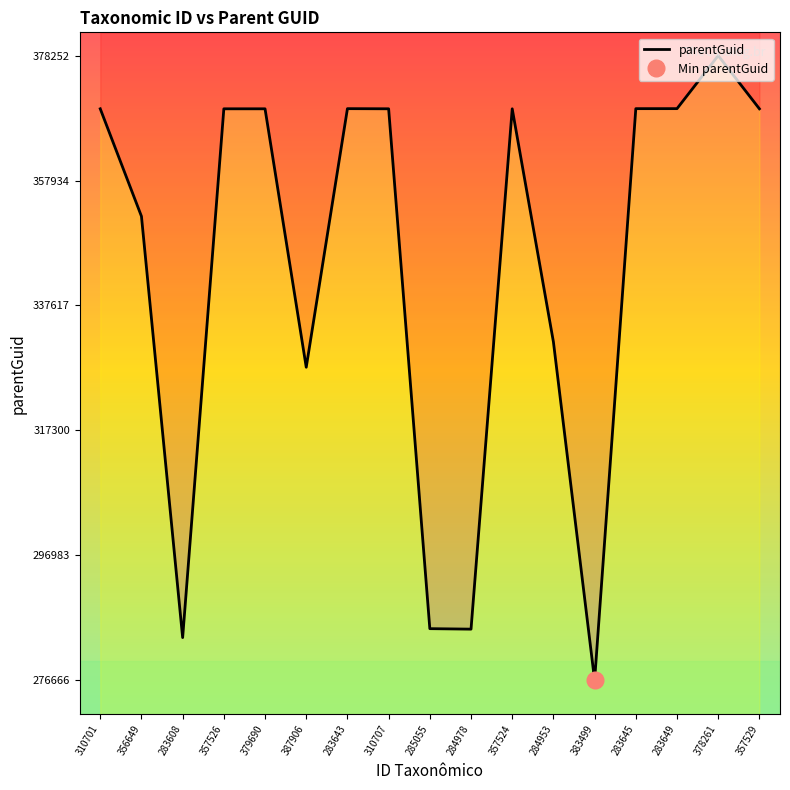

Reading left to right, transcribe all the data shown in this chart.

369600	352115	283602	369598	369598	327568	369622	369600	285052	284975	369598	331686	276666	369622	369625	378252	369598